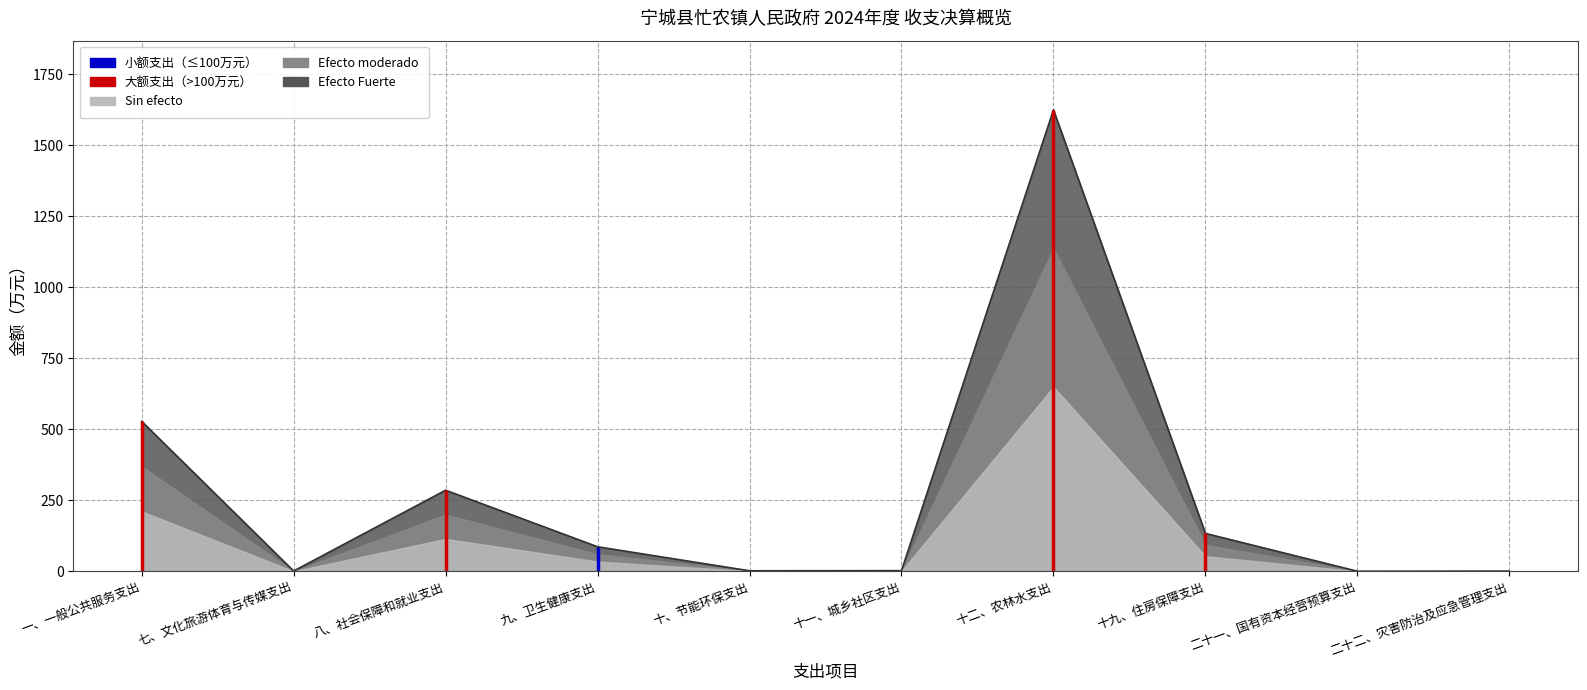

Reading left to right, list all the values displayed in this chart.

527.8	1.3	285.5	86.6	2.1	2.6	1623.8	133.6	0.5	0.9